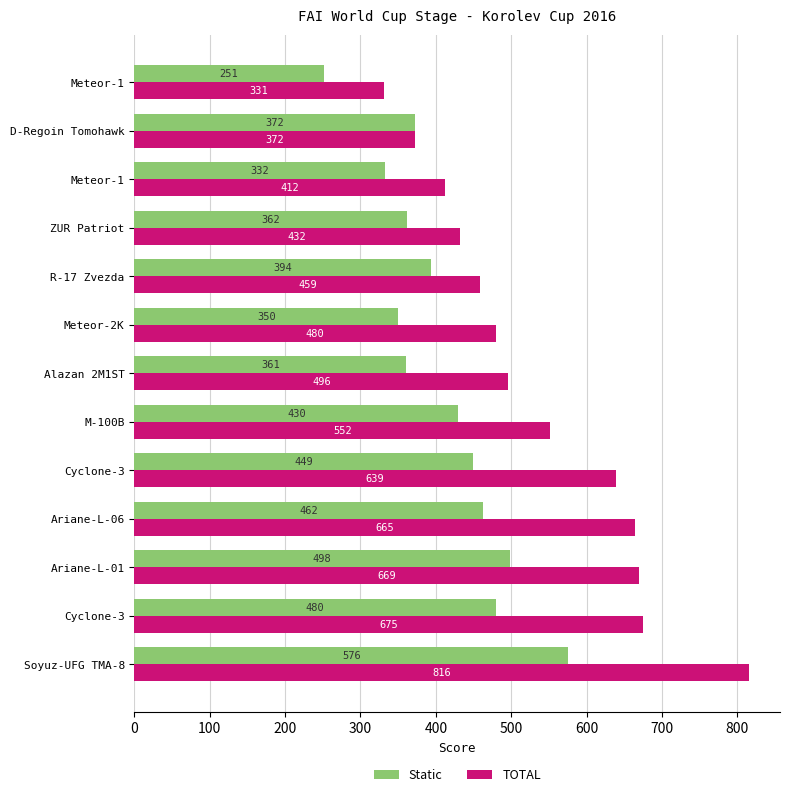

How many data points in Static are less than 394?

6